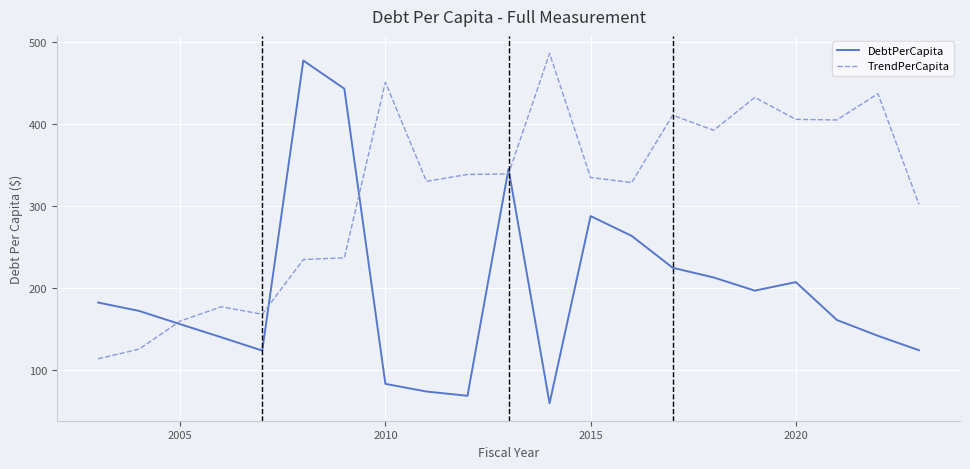

Which series has the largest total across all categories?

TrendPerCapita